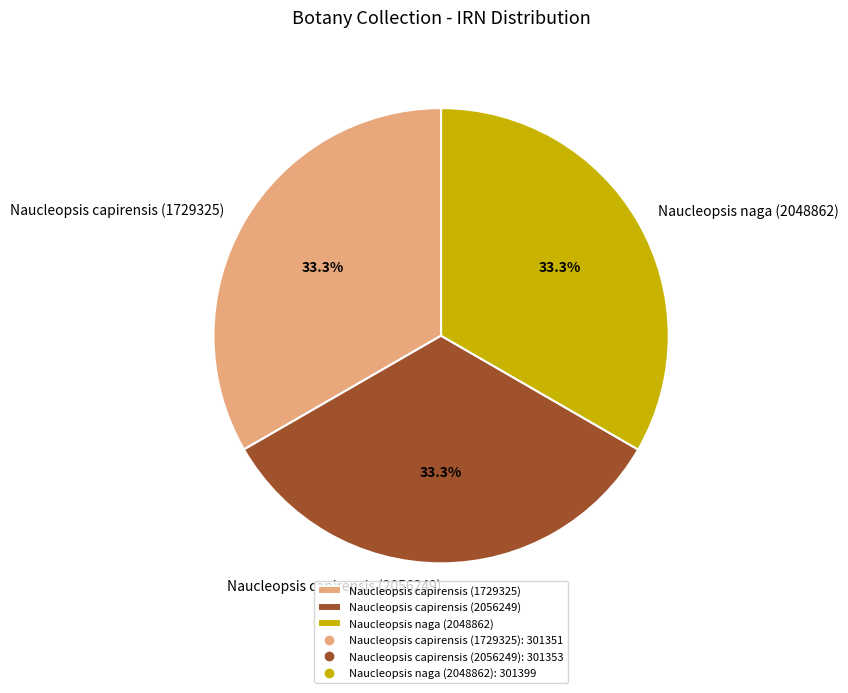

How many segments does this pie chart have?

3